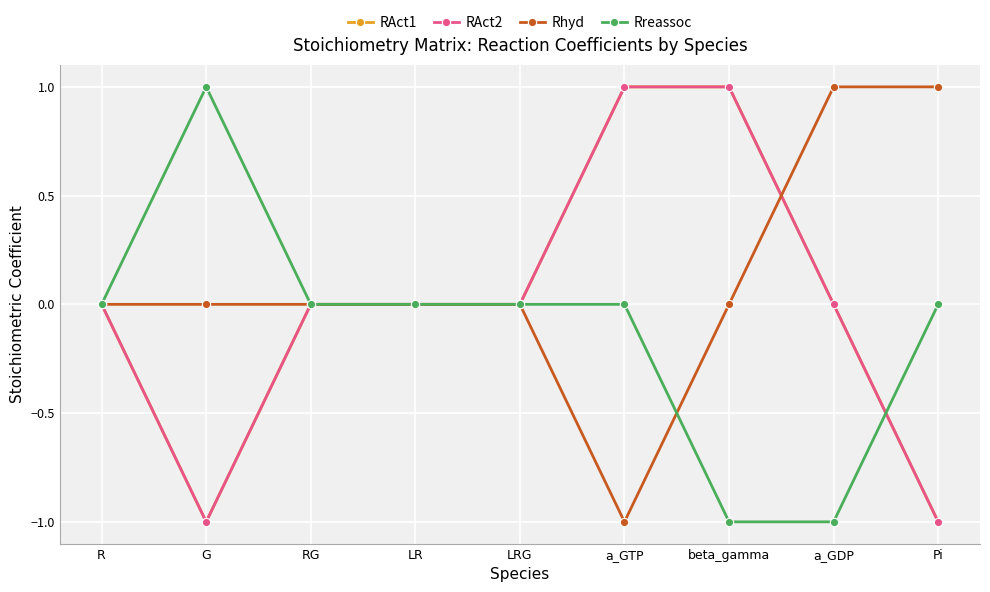

Does the chart have visible grid lines?

Yes